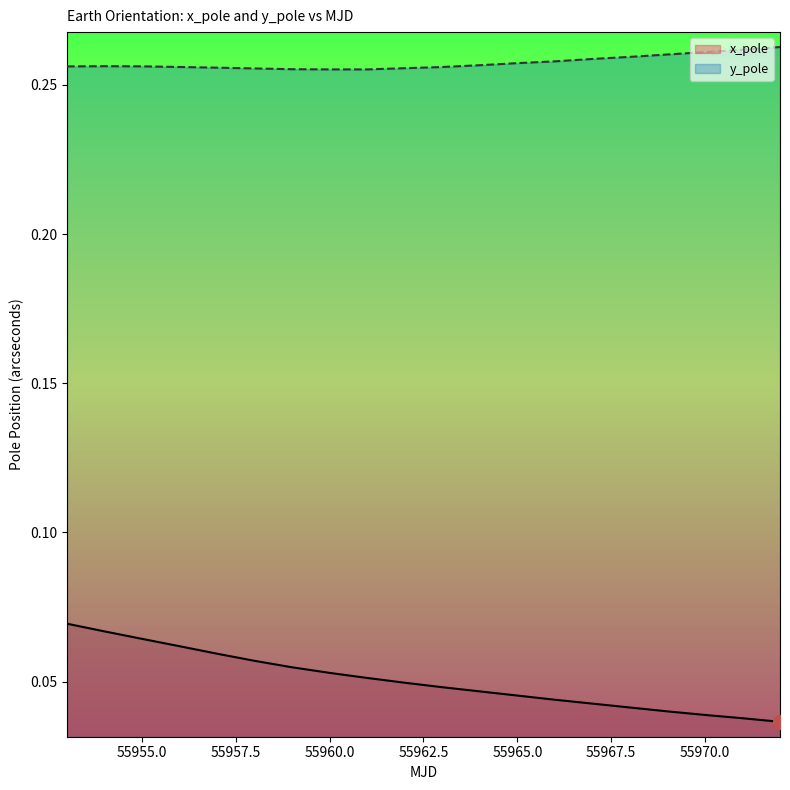

Reading left to right, transcribe all the data shown in this chart.

x_pole: 55953=0.1	55954=0.1	55955=0.1	55956=0.1	55957=0.1	55958=0.1	55959=0.1	55960=0.1	55961=0.1	55962=0.0	55963=0.0	55964=0.0	55965=0.0	55966=0.0	55967=0.0	55968=0.0	55969=0.0	55970=0.0	55971=0.0	55972=0.0
y_pole: 55953=0.3	55954=0.3	55955=0.3	55956=0.3	55957=0.3	55958=0.3	55959=0.3	55960=0.3	55961=0.3	55962=0.3	55963=0.3	55964=0.3	55965=0.3	55966=0.3	55967=0.3	55968=0.3	55969=0.3	55970=0.3	55971=0.3	55972=0.3